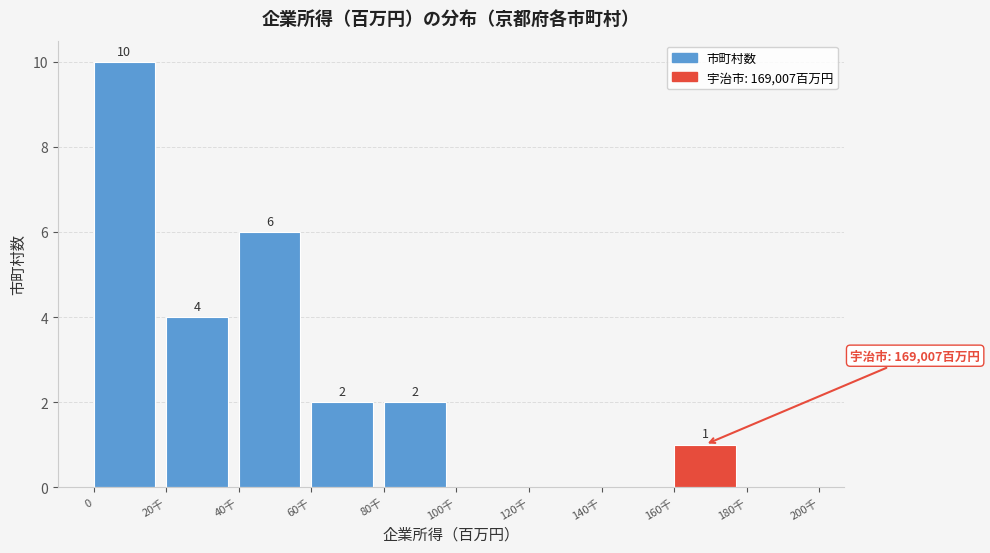

Reading right to left, list all the values displayed in this chart.

180千=0	160千=1	140千=0	120千=0	100千=0	80千=2	60千=2	40千=6	20千=4	0=10